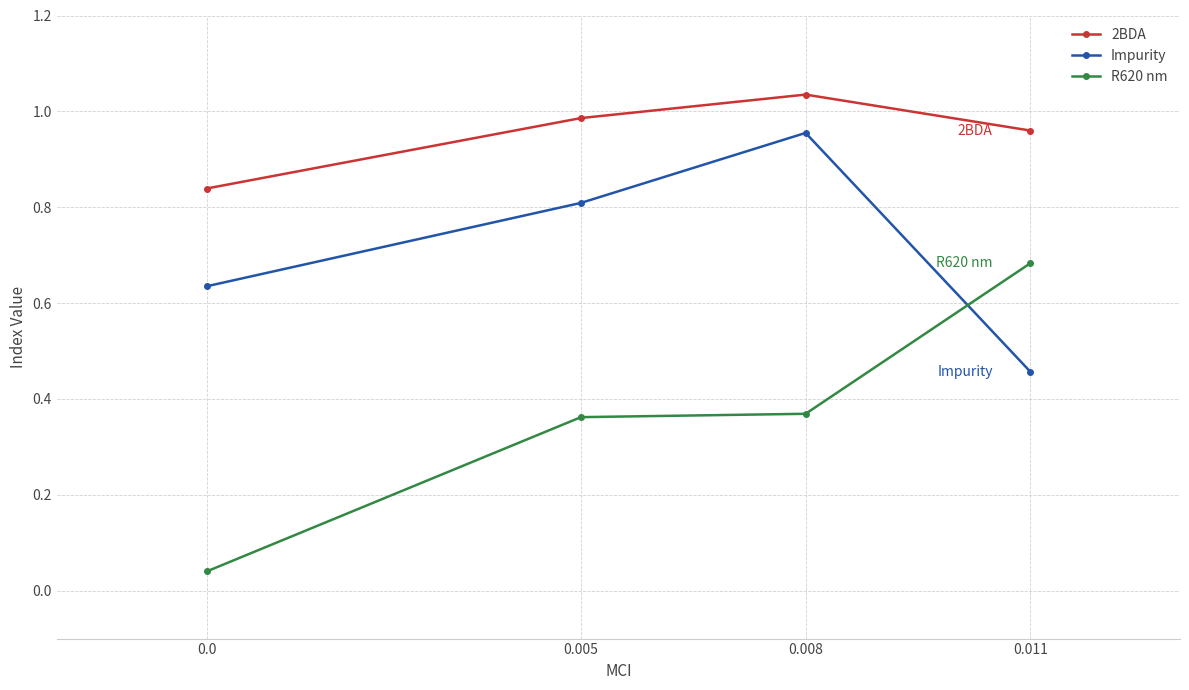

True or false: Impurity has a value of 1.0 at 0.008.

True